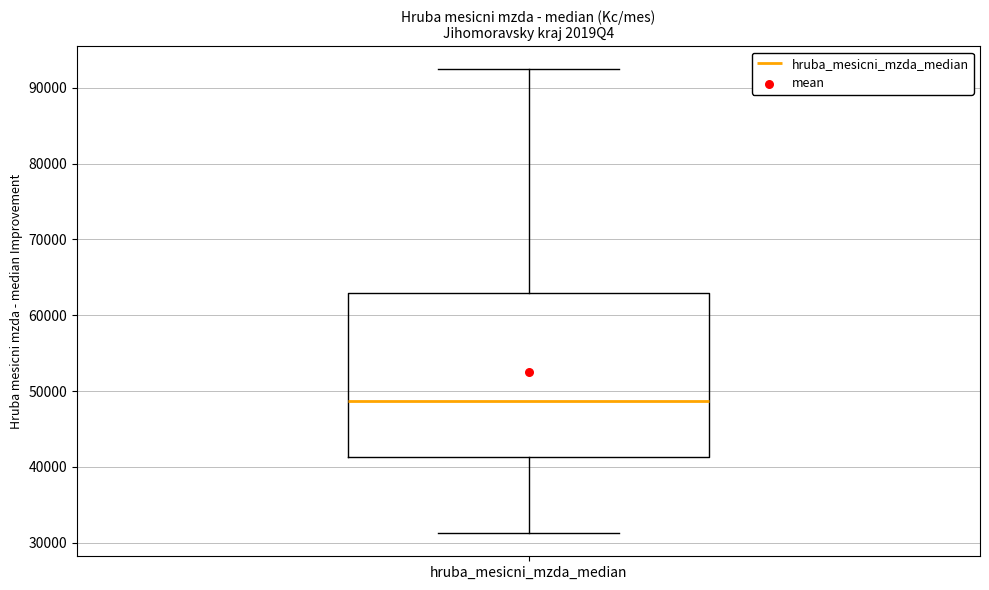

Transcribe this box plot: give where the median line is, the range the box spans, and where the two whiskers end, as read against the y-axis. The values are not printed on the chart, so give them approximately, as read against the axis.

median 49000, box 41000 to 63000, whiskers 31000 to 92000